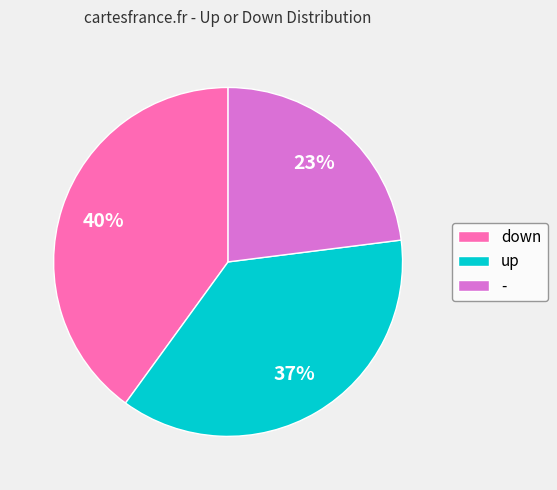

To the nearest percent, what is the difference between the largest and smallest slice percentages?

17%